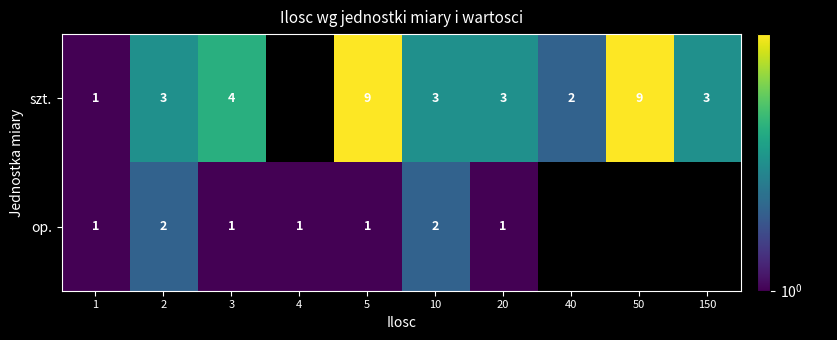

Count the number of categories in the chart.

10